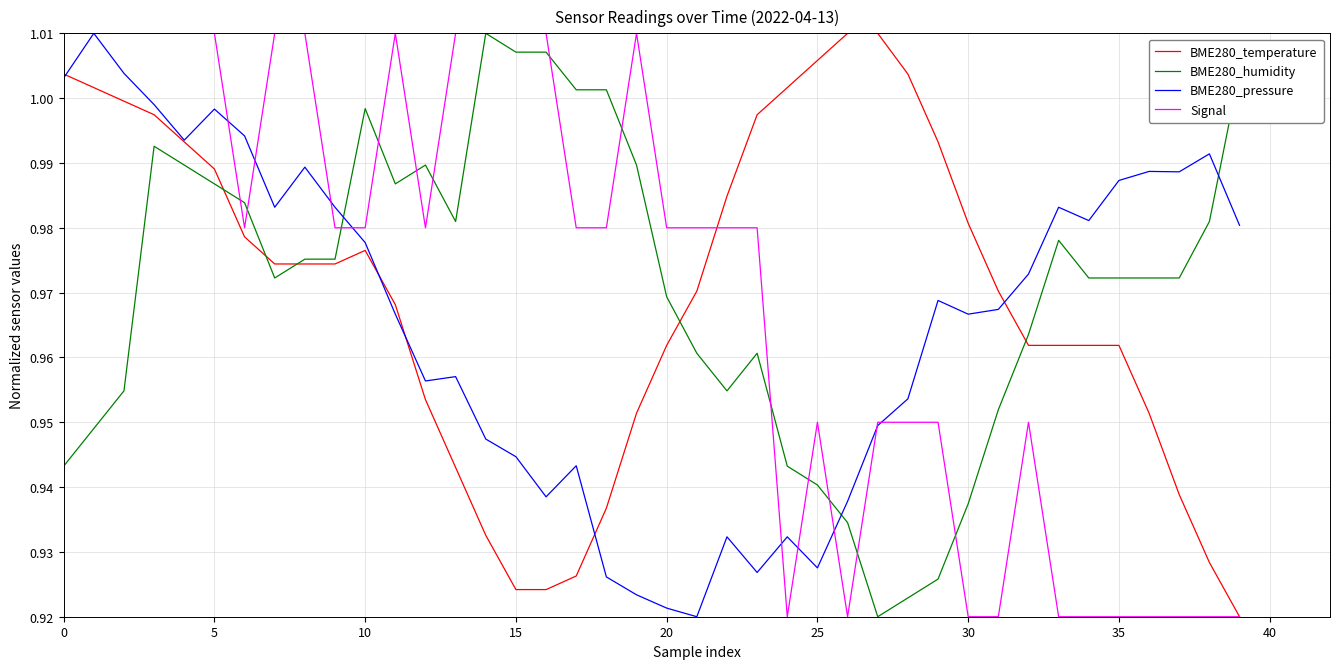

True or false: BME280_humidity and BME280_pressure intersect in this chart.

True